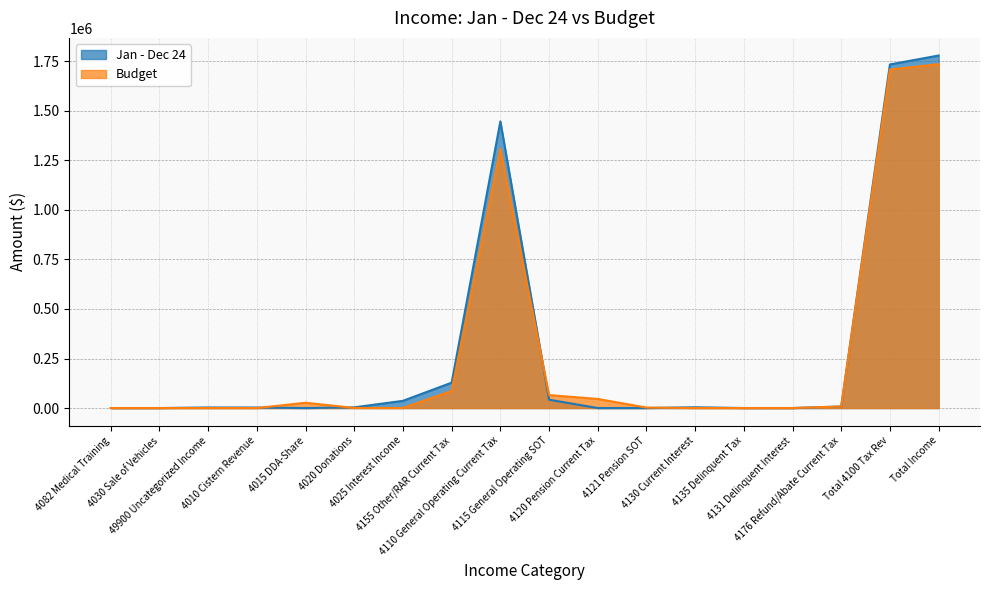

How many times do Budget and Jan - Dec 24 cross each other?

6